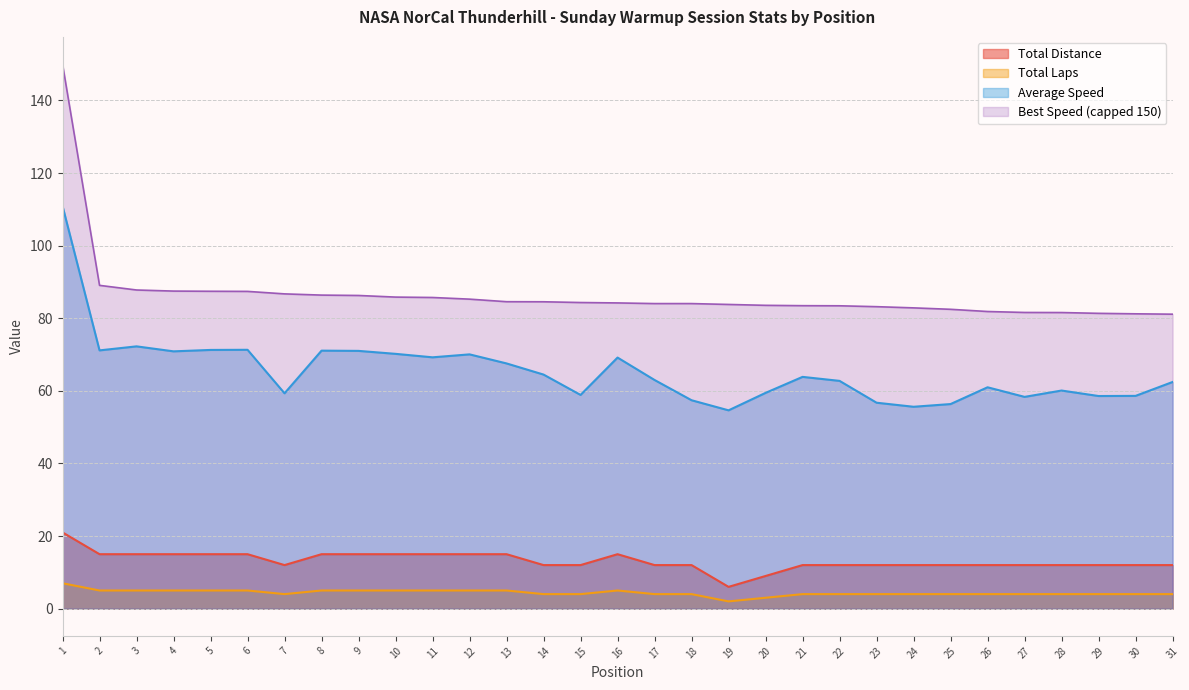

What is the maximum value for Average Speed?

110.9